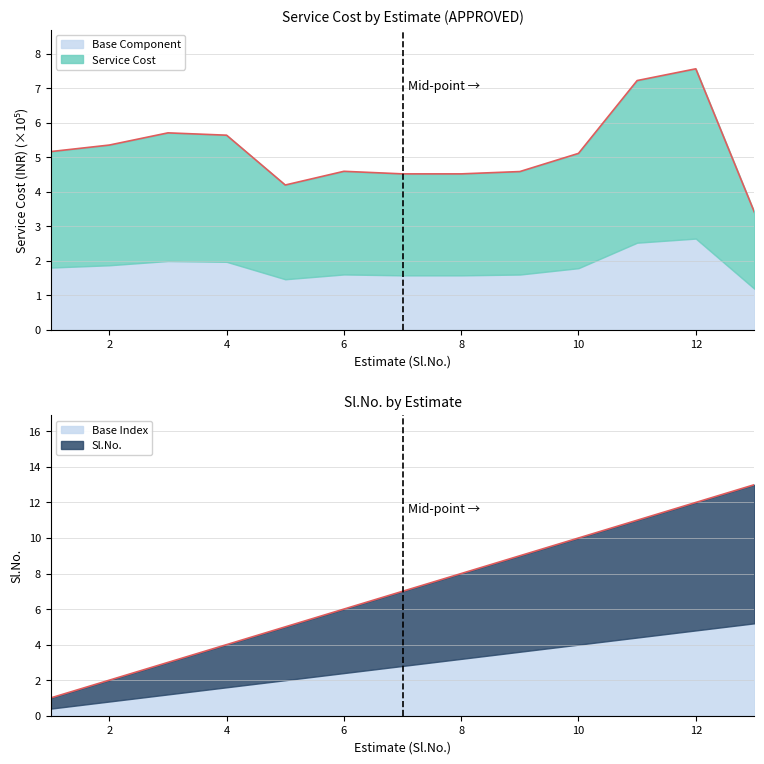

In Service Cost, how many points are lower than both neighbors (excluding endpoints)?

2